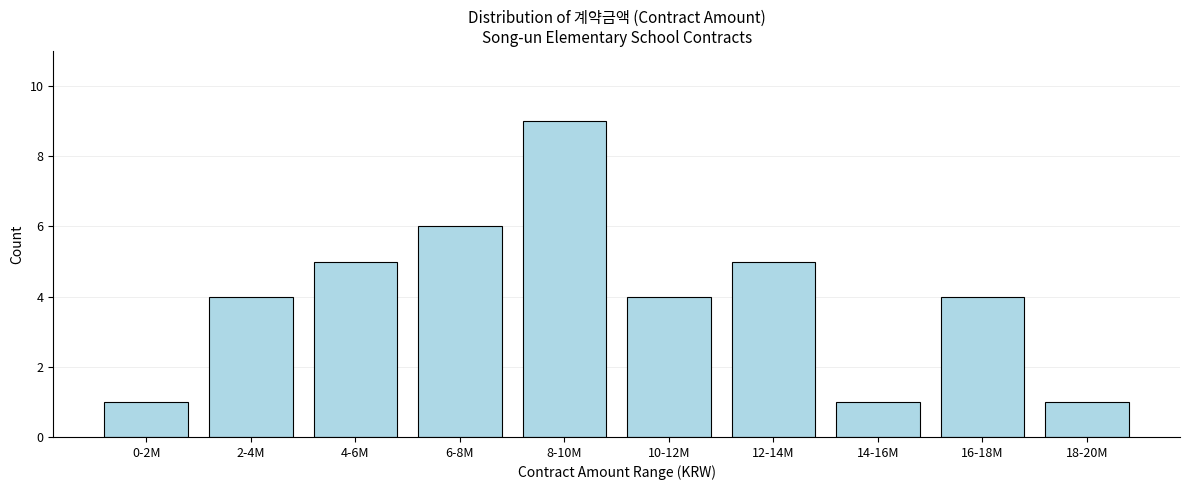

Reading left to right, what are all the values shown in this chart?

0-2M=1	2-4M=4	4-6M=5	6-8M=6	8-10M=9	10-12M=4	12-14M=5	14-16M=1	16-18M=4	18-20M=1